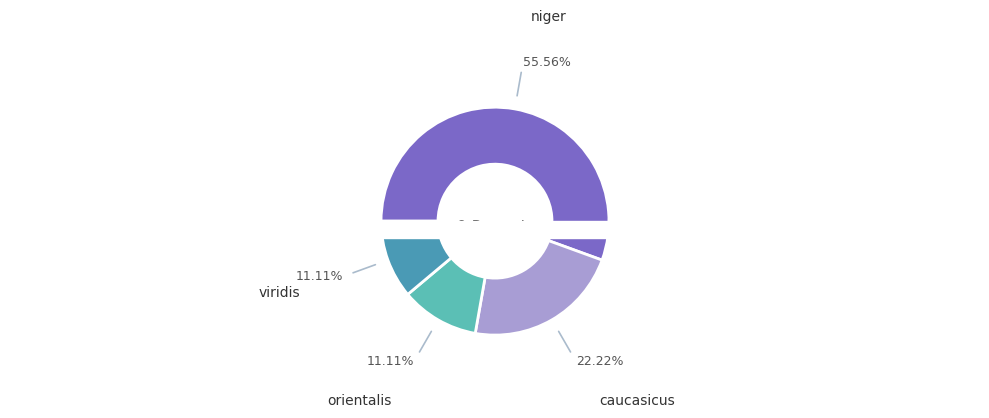

How many segments does this pie chart have?

4